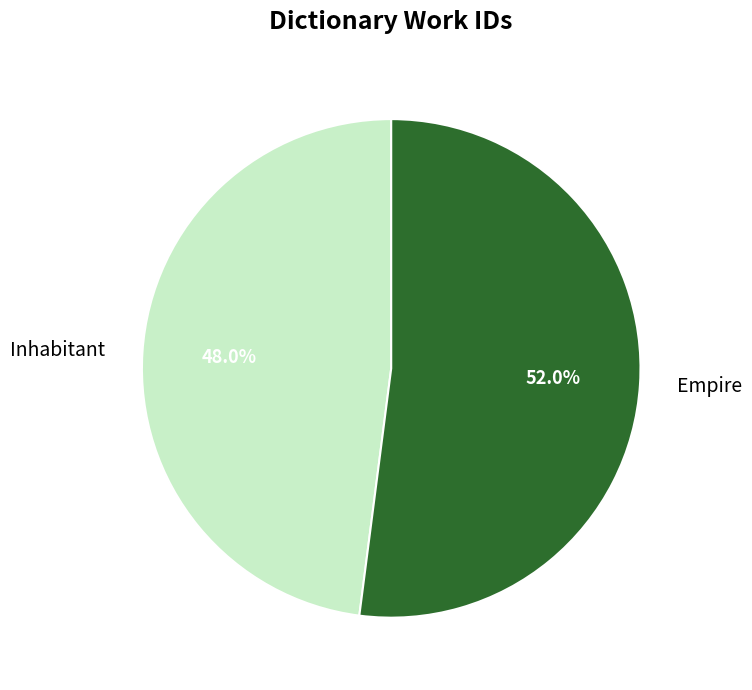

Which slice is the smallest?

Inhabitant